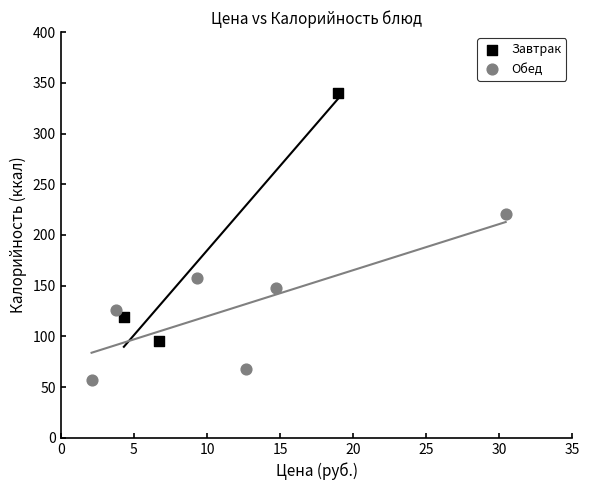

What are all the series names shown in the legend?

Завтрак, Обед